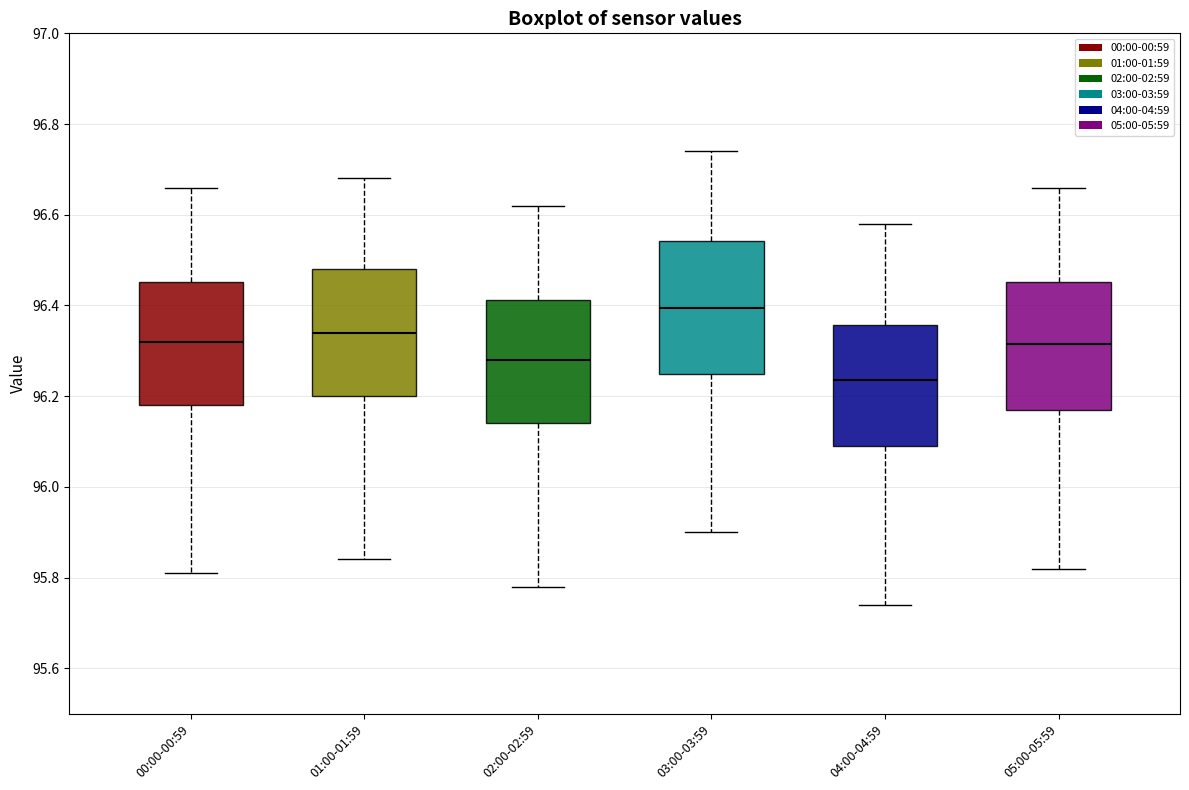

Reading left to right, transcribe this box plot: for each box, give where its median line is, the range the box spans, and where its two whiskers end, as read against the y-axis. The values are not printed on the chart, so give them approximately, as read against the axis.

00:00-00:59: median 96.32, box 96.18 to 96.46, whiskers 95.82 to 96.66
01:00-01:59: median 96.34, box 96.20 to 96.48, whiskers 95.84 to 96.68
02:00-02:59: median 96.28, box 96.14 to 96.42, whiskers 95.78 to 96.62
03:00-03:59: median 96.40, box 96.26 to 96.54, whiskers 95.90 to 96.74
04:00-04:59: median 96.24, box 96.10 to 96.36, whiskers 95.74 to 96.58
05:00-05:59: median 96.32, box 96.18 to 96.46, whiskers 95.82 to 96.66